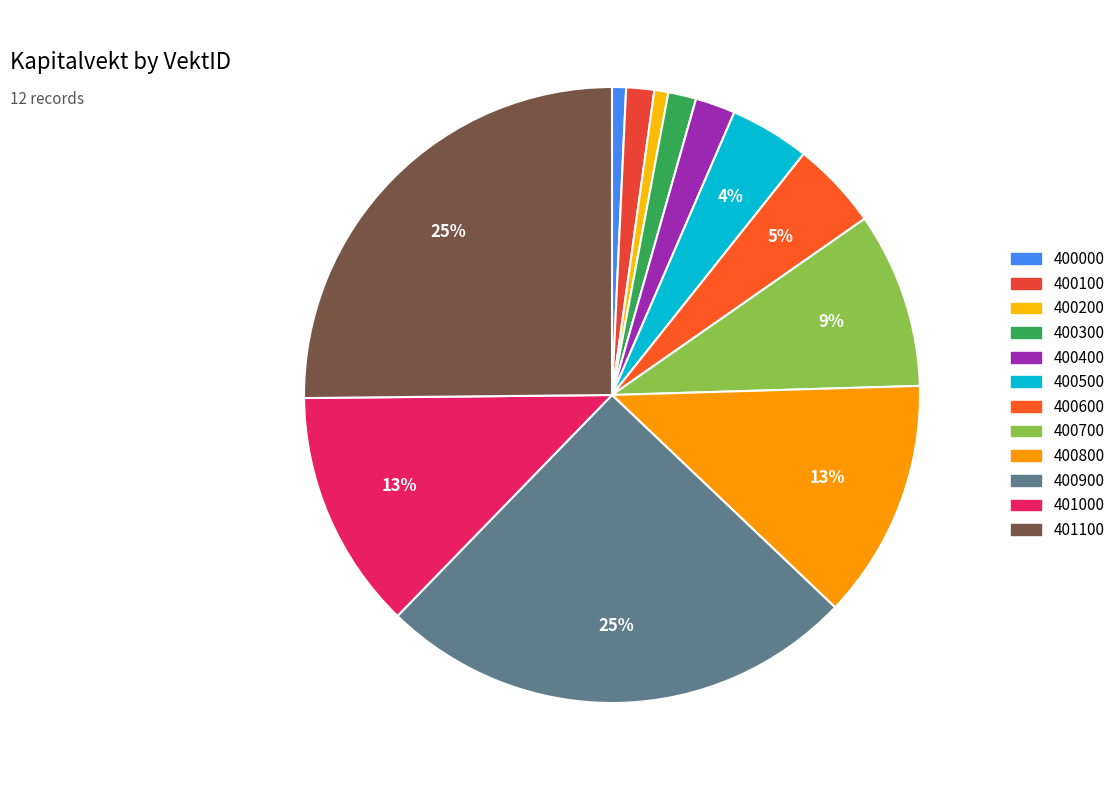

To the nearest percent, what percentage of the pie is 400100?

1%